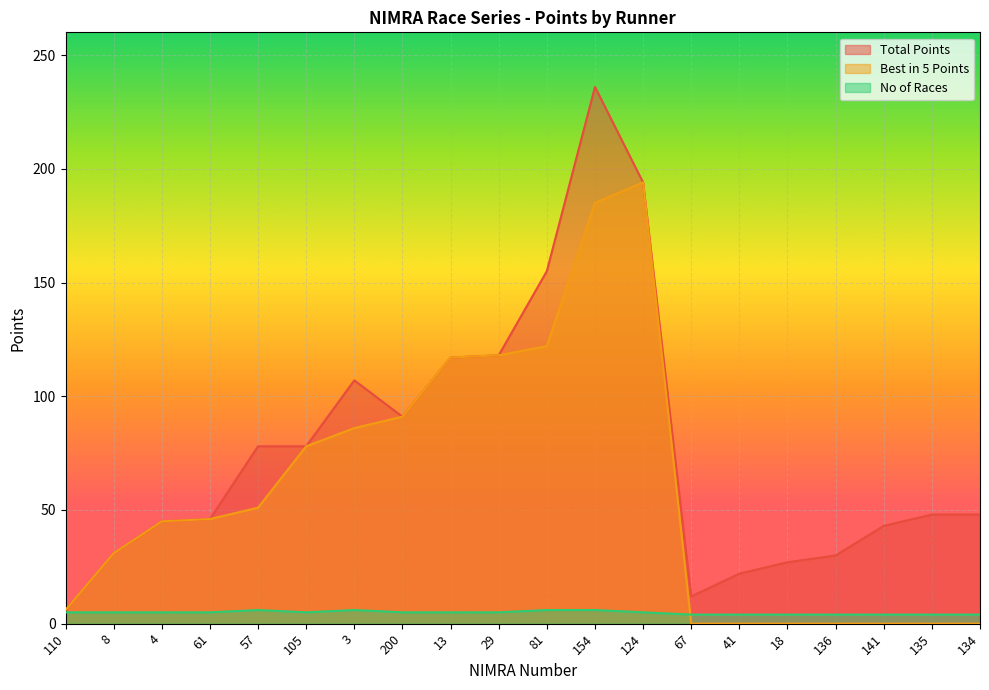

Reading right to left, what are all the values shown in this chart?

Total Points: 48	48	43	30	27	22	12	194	236	155	118	117	91	107	78	78	46	45	31	6
Best in 5 Points: 0	0	0	0	0	0	0	194	185	122	118	117	91	86	78	51	46	45	31	6
No of Races: 4	4	4	4	4	4	4	5	6	6	5	5	5	6	5	6	5	5	5	5